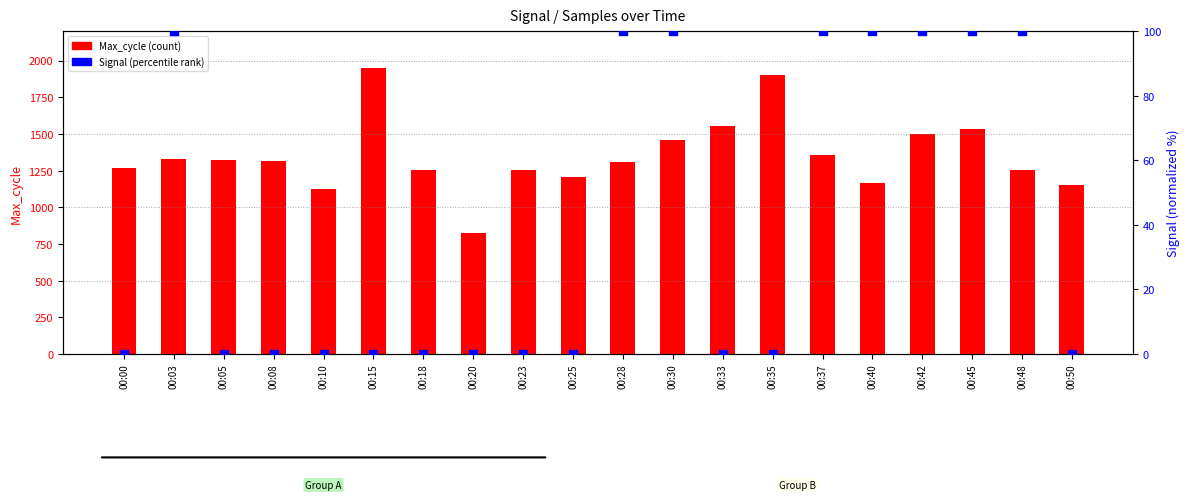

Which series has the largest total across all categories?

Max_cycle